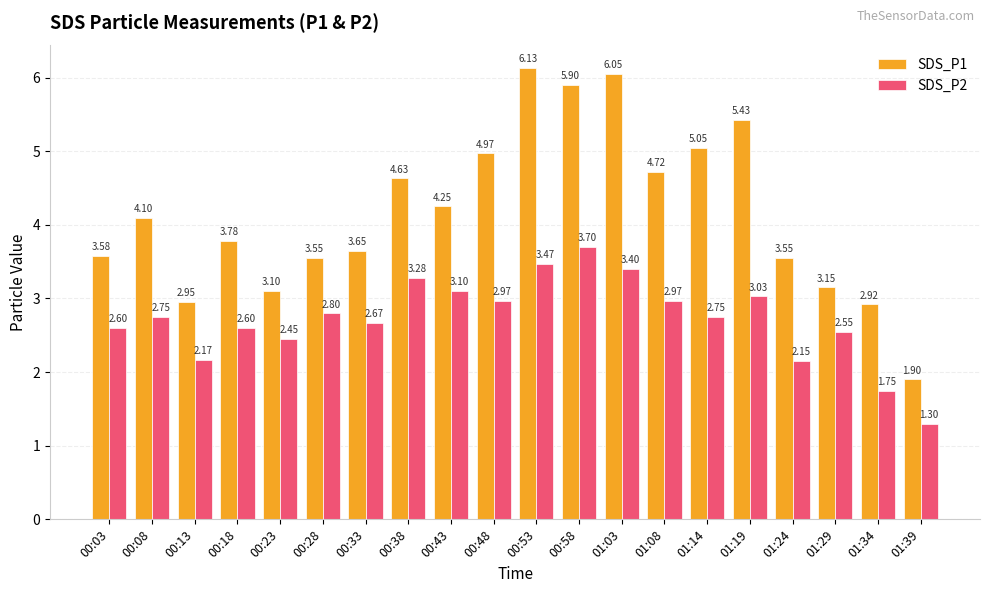

What position from the right is 00:33?

14